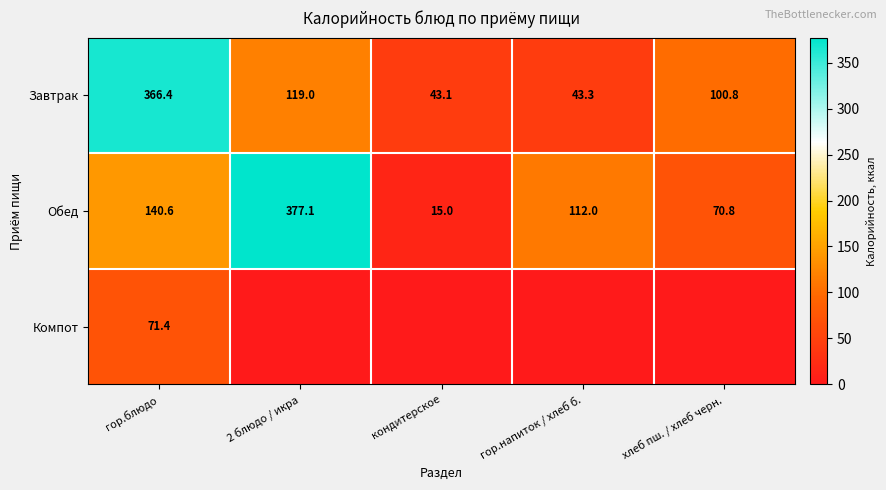

How many series are shown in this chart?

3